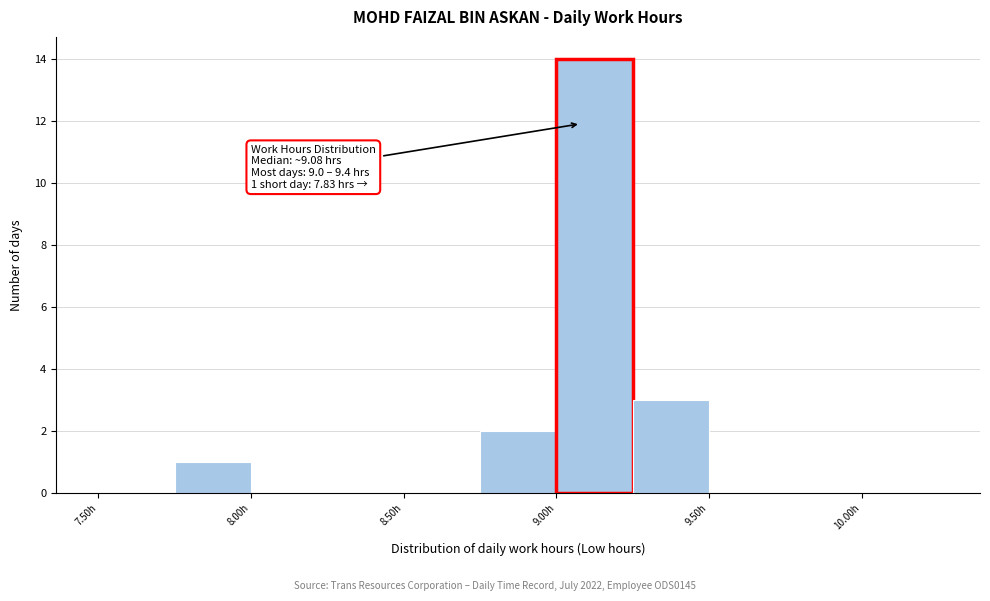

Over which range of the x-axis is the bar tallest?

9.00 to 9.25